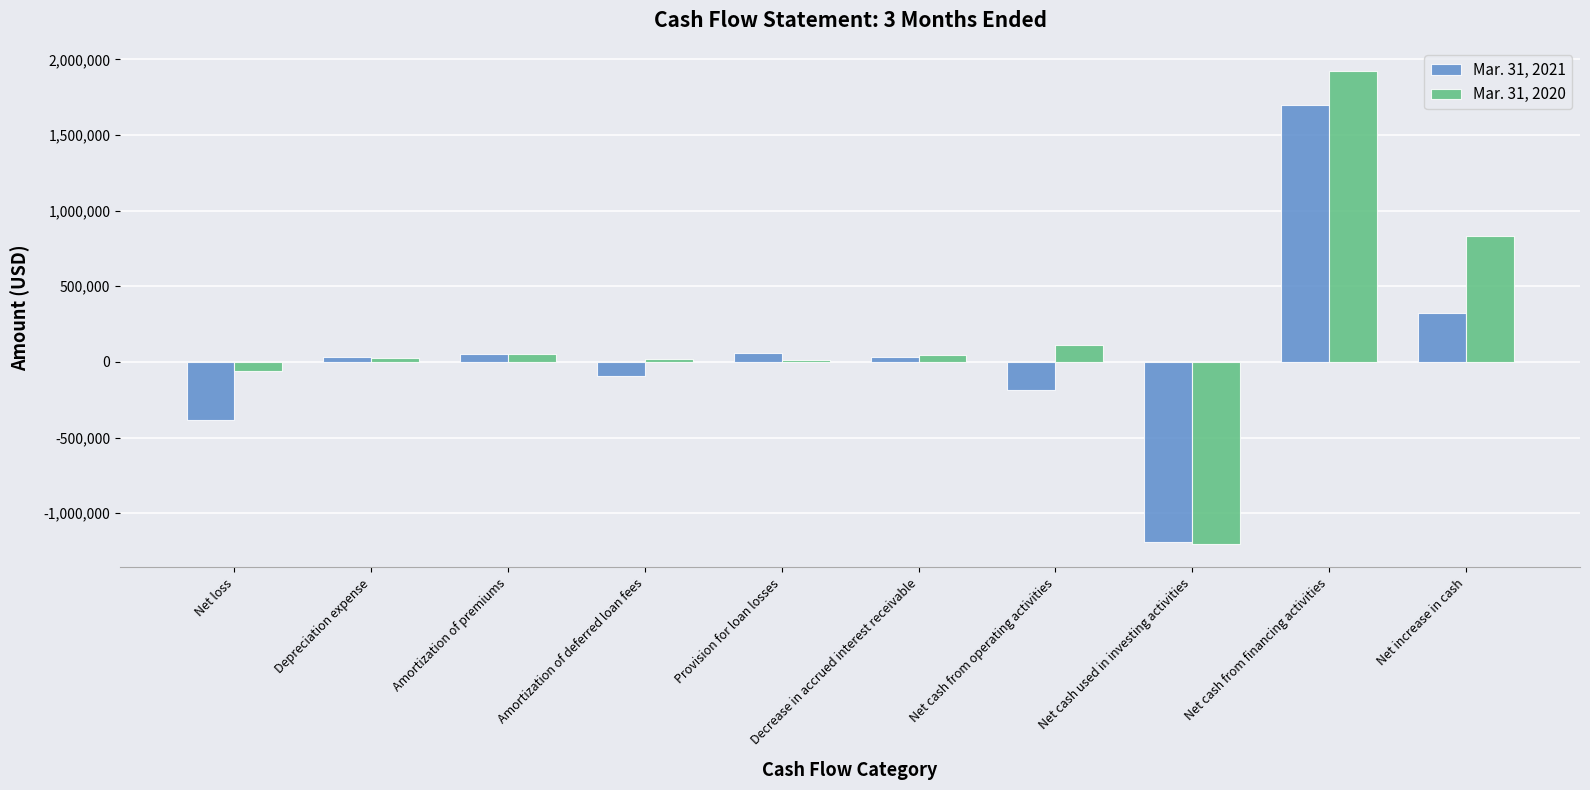

What is the value of the Mar. 31, 2021 bar at the 10th from the left?

320658